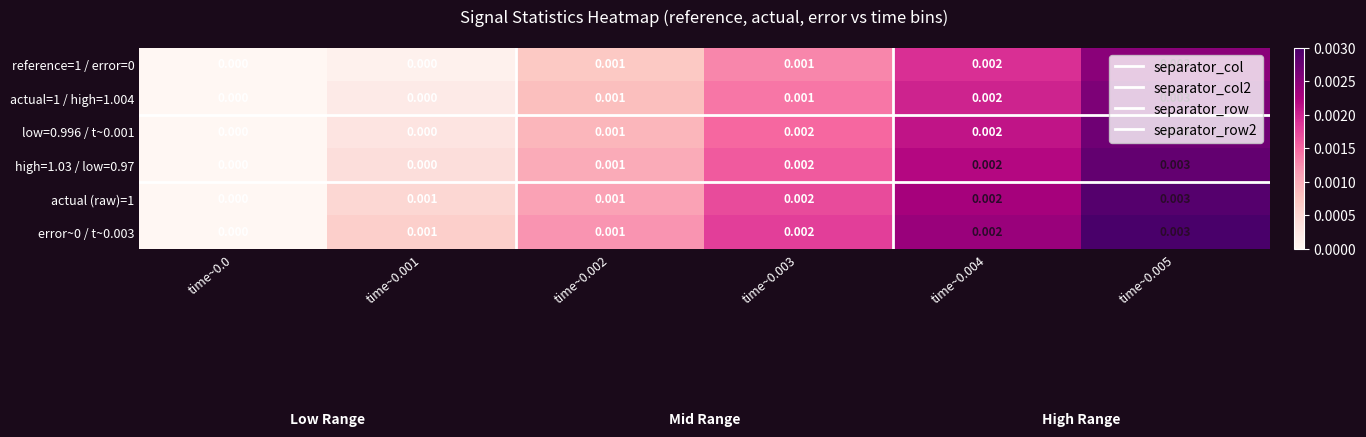

How many distinct data groups are displayed?

6